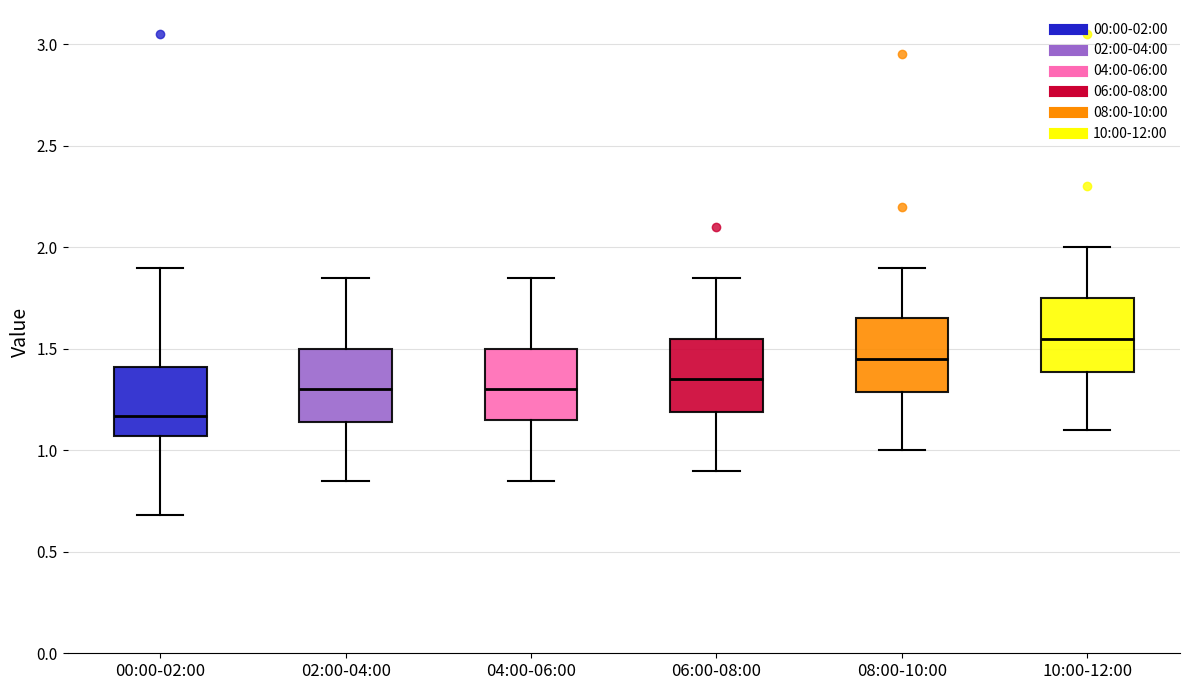

Which box has the highest median line?

10:00-12:00